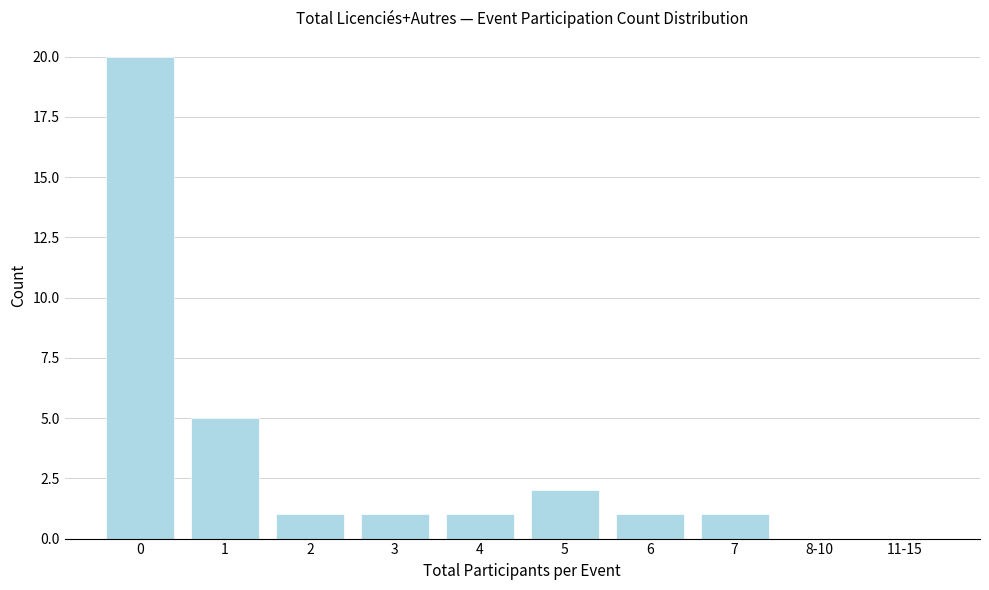

Reading right to left, list all the values displayed in this chart.

11-15=0	8-10=0	7=1	6=1	5=2	4=1	3=1	2=1	1=5	0=20